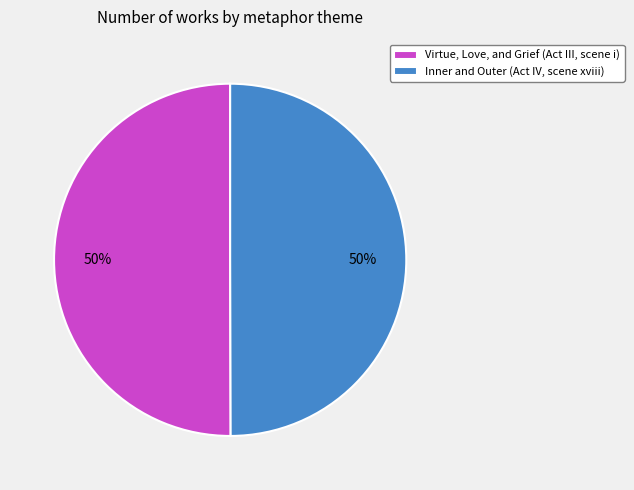

What is the ratio of the value at Inner and Outer (Act IV, scene xviii) to the value at Virtue, Love, and Grief (Act III, scene i)?

1.0